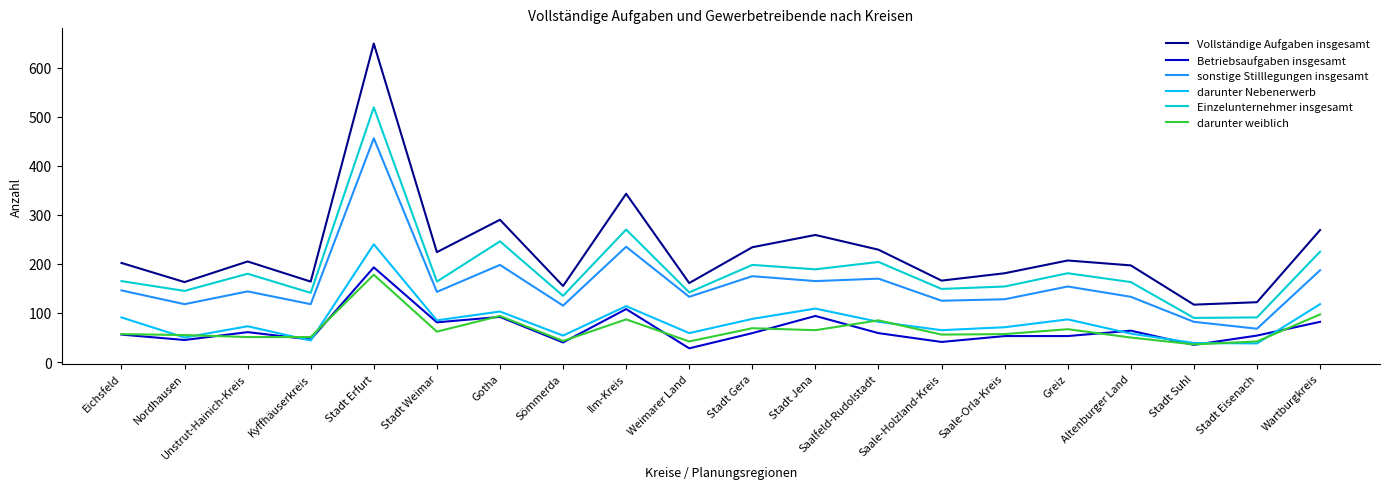

Which series has the largest range (max minus min)?

Vollständige Aufgaben insgesamt